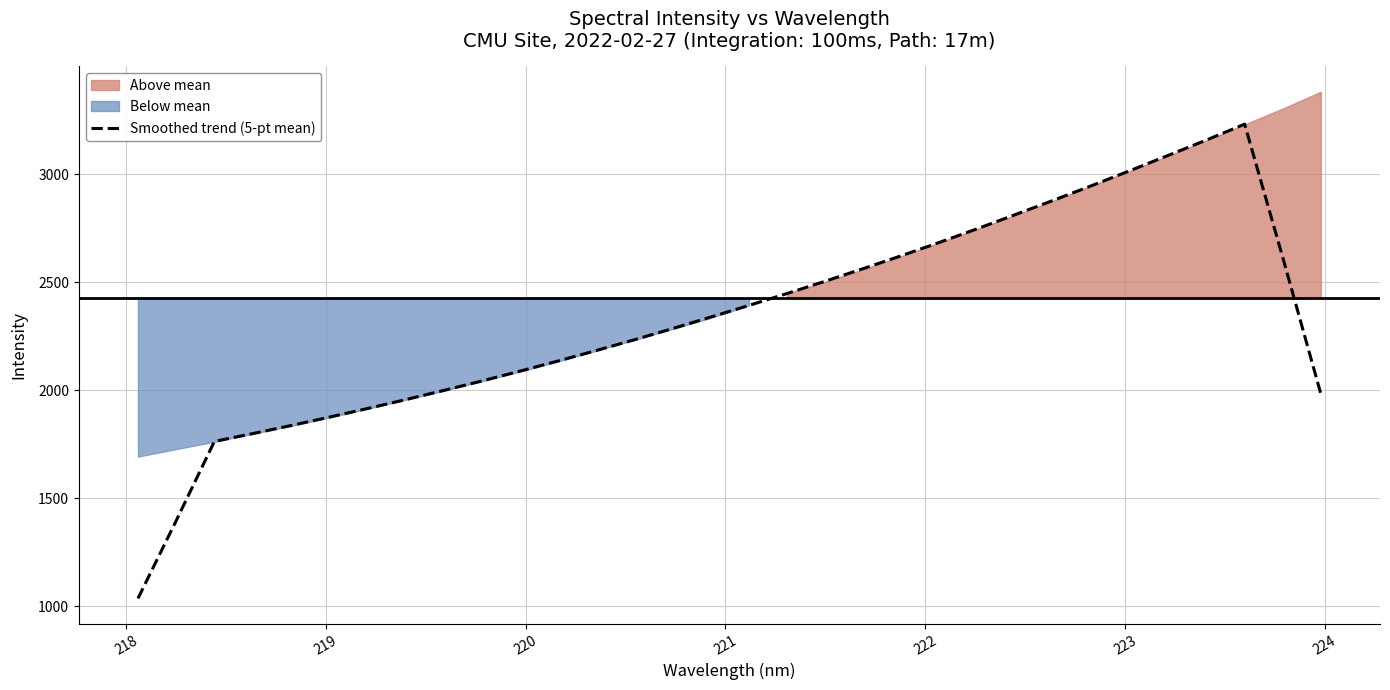

What is the maximum value for Smoothed trend (5-pt mean)?

3230.9